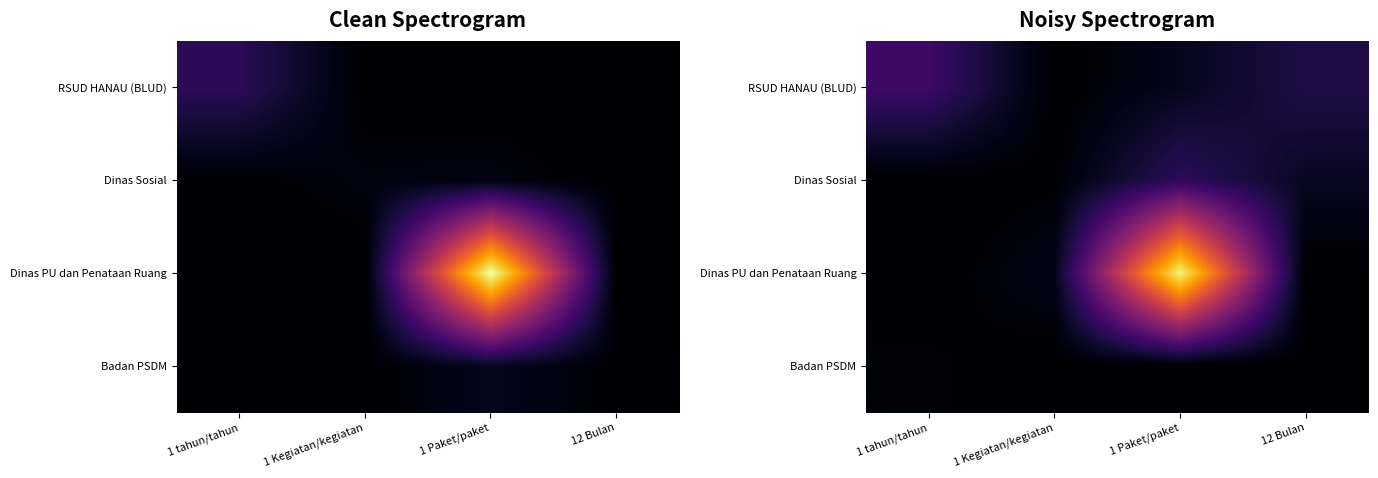

How many series are shown in this chart?

4